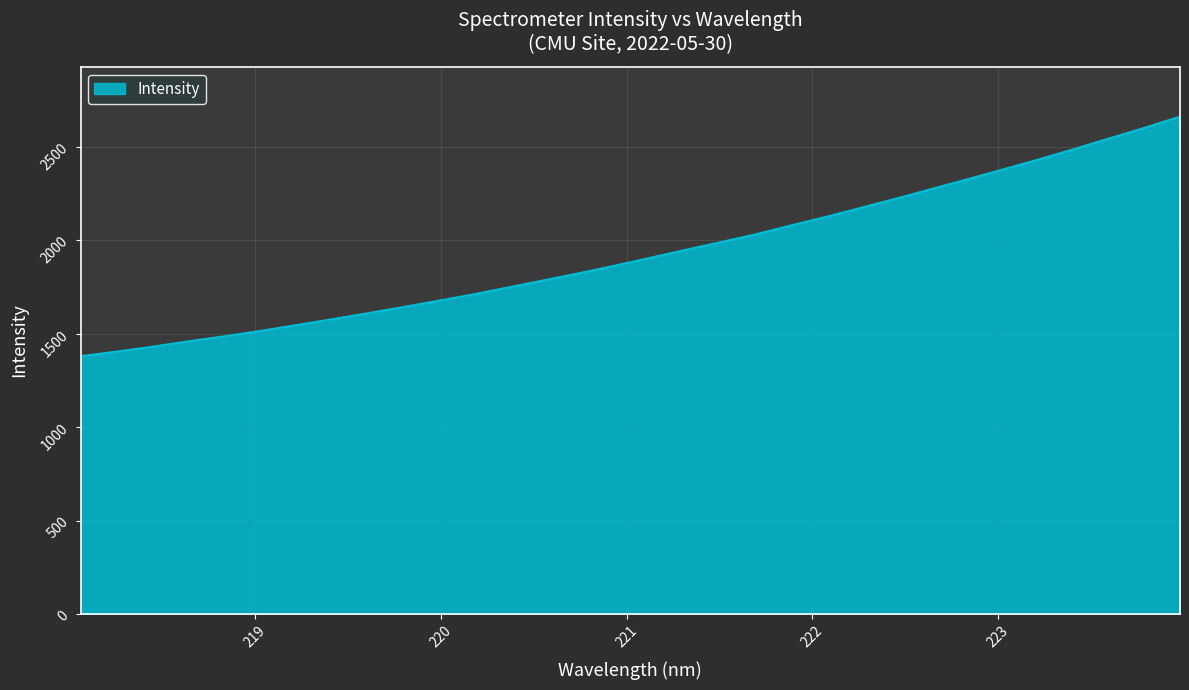

Does the chart have visible grid lines?

Yes